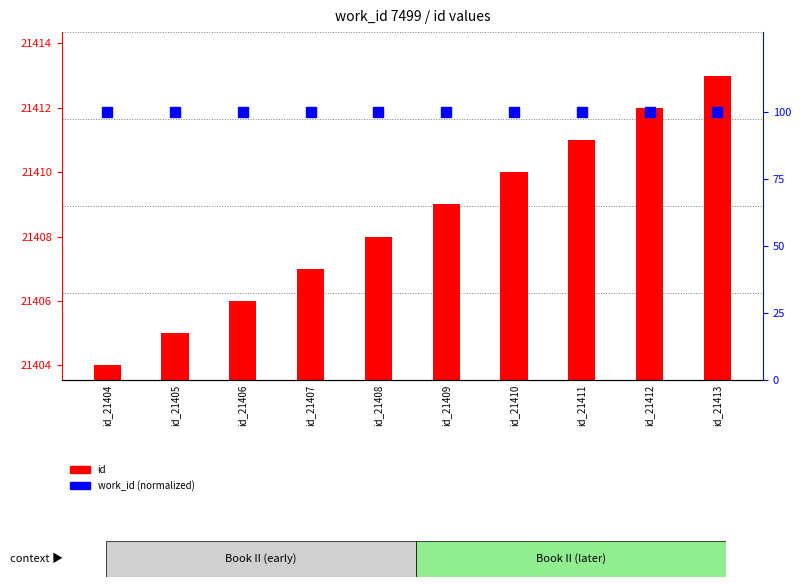

Which series reaches the maximum Y coordinate?

id